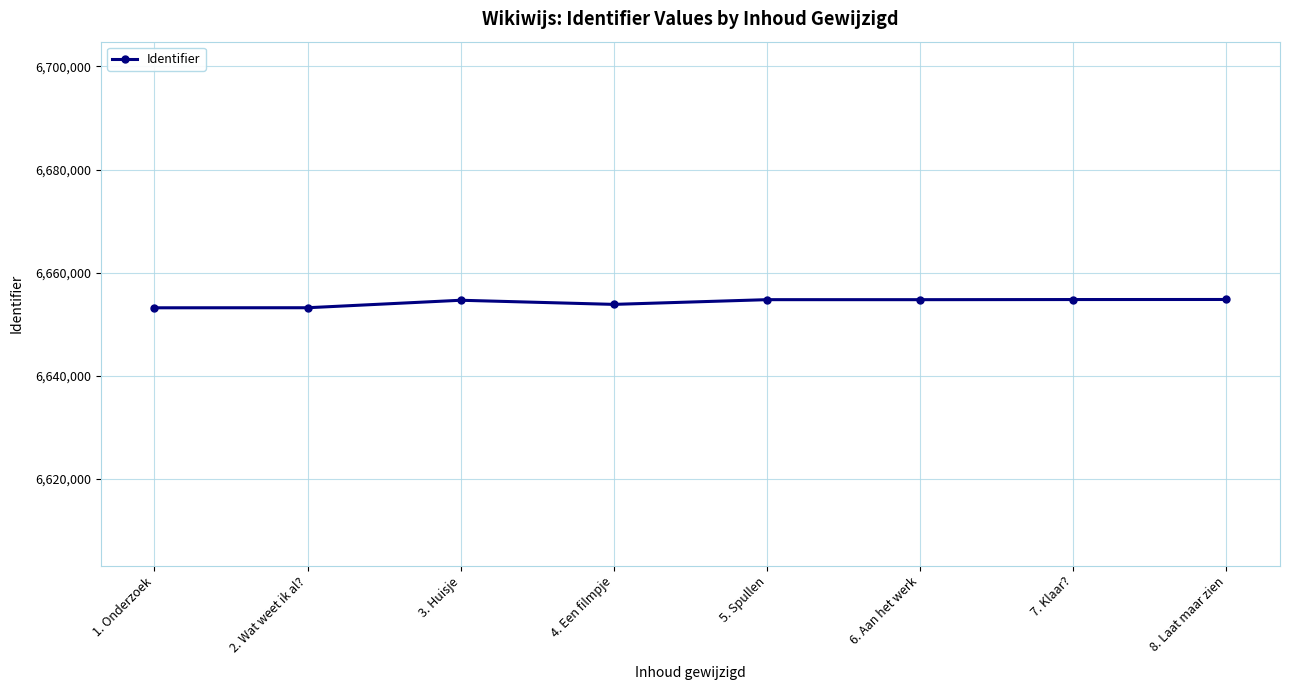

True or false: the data shows 6653851 at 4. Een filmpje.

True